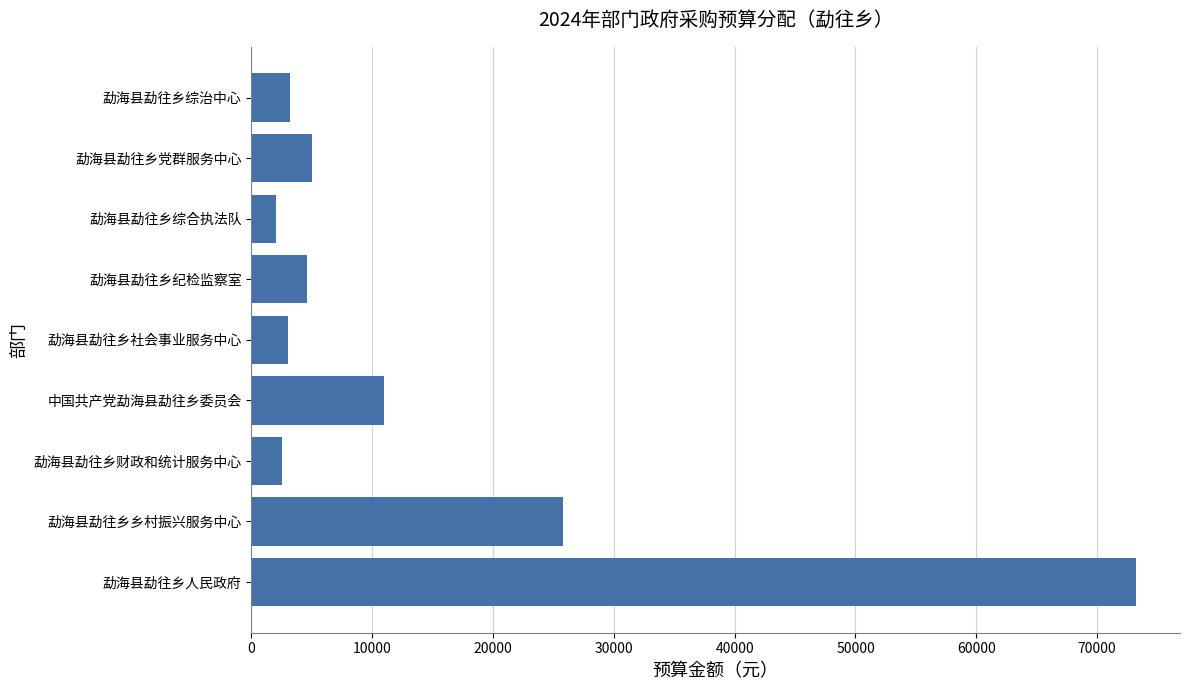

Is it true that the value at 勐海县勐往乡财政和统计服务中心 is 2550?

True